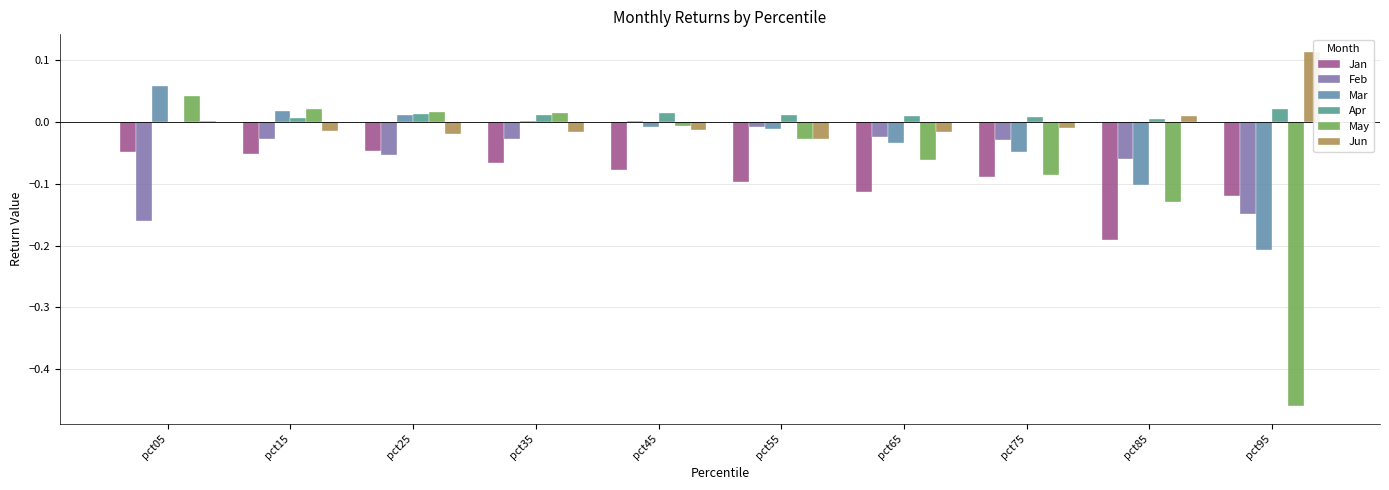

At which category does the chart reach its peak across all series?

pct95